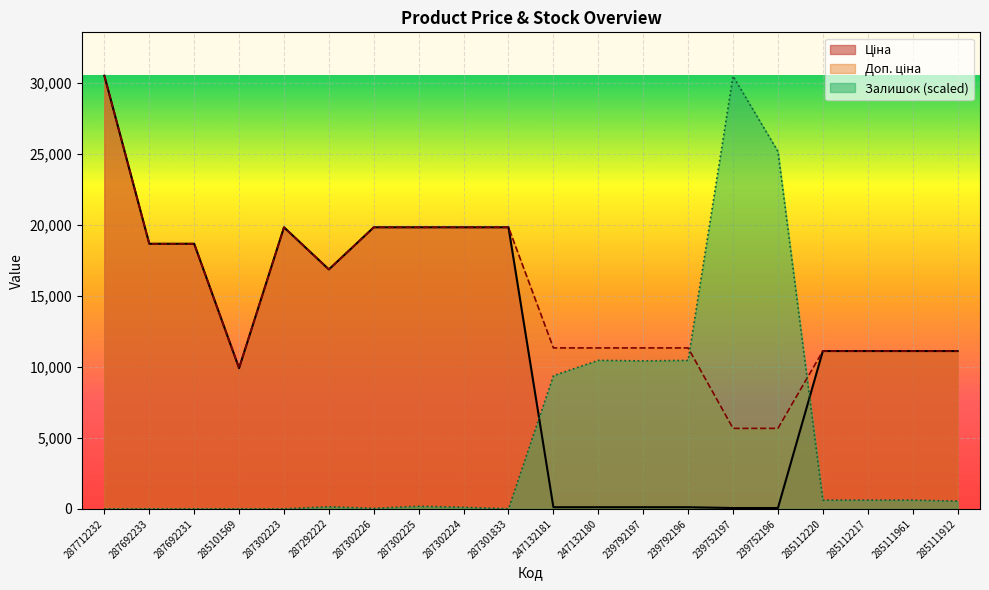

What is the label of the 2nd point from the right?

285111961